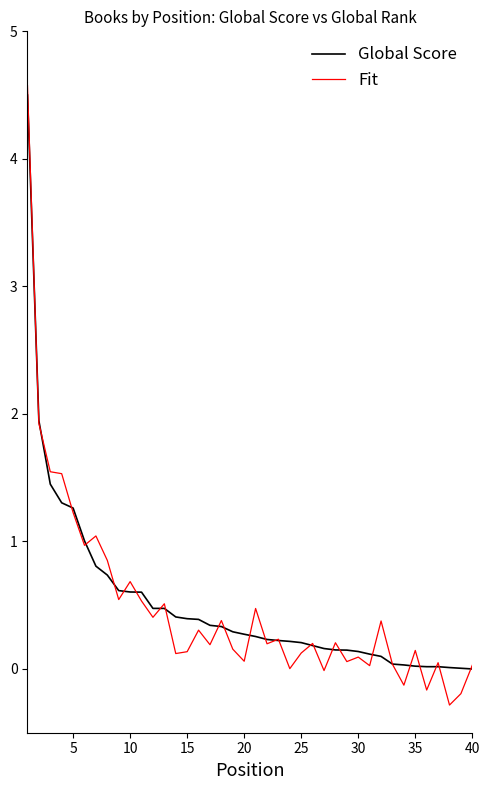

Is this an area chart (filled region under the line)?

No